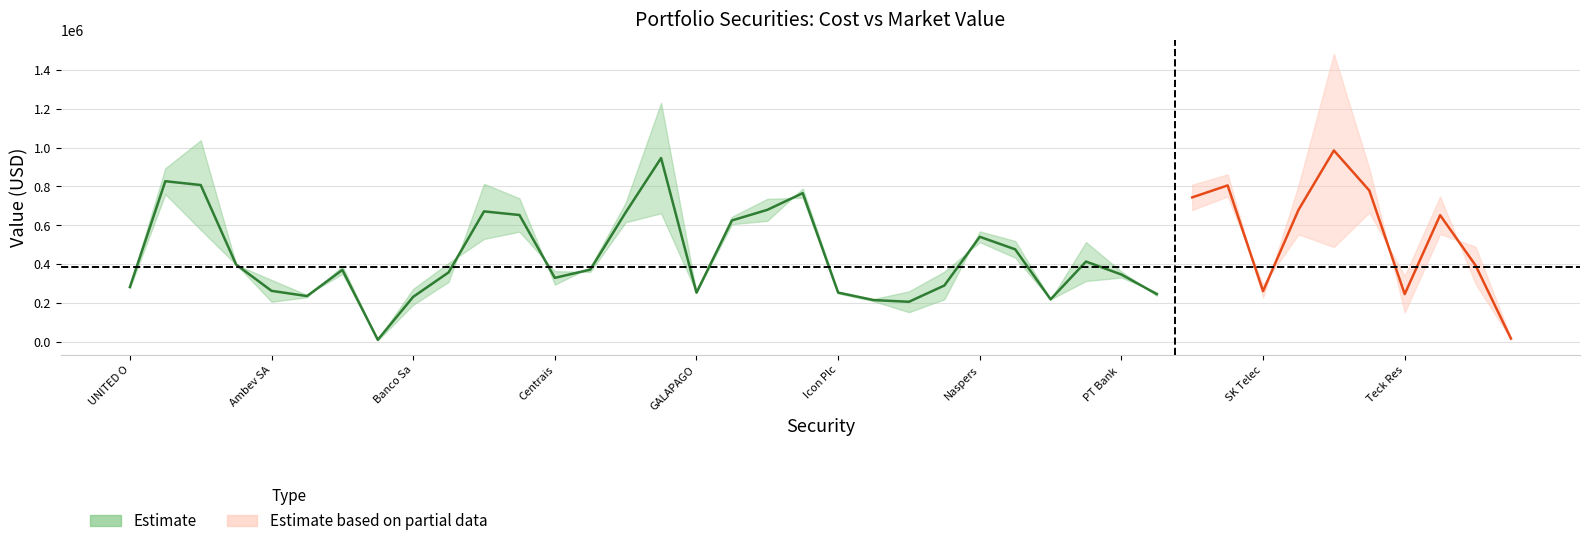

The value of market value at Shopify is 1481665.4. True or false?

True